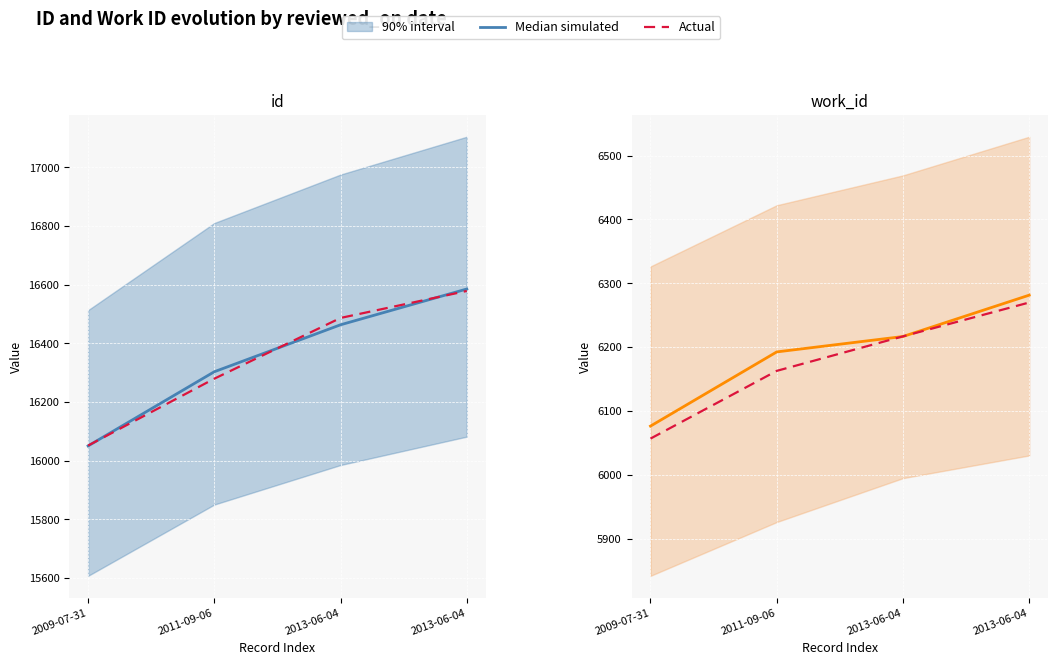

What is the minimum value shown in the chart?

6057.0